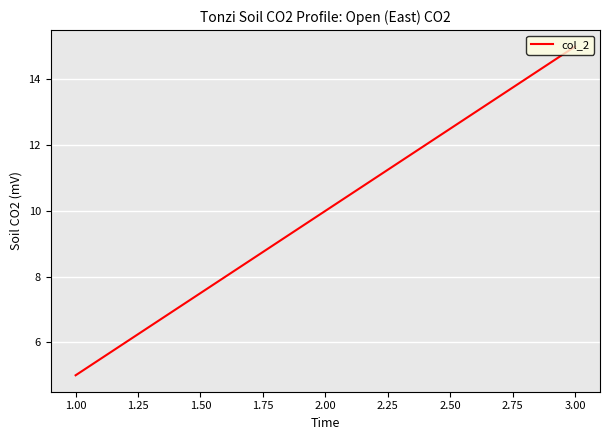

Rank the categories by value from highest to lowest.

3.00, 2.00, 1.00